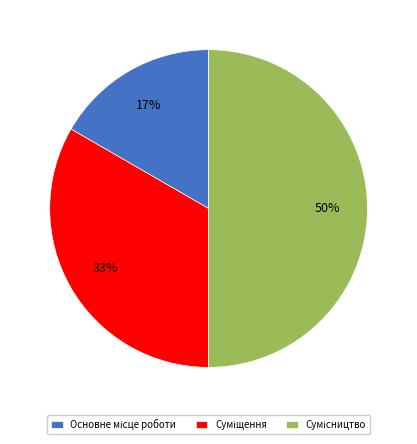

To the nearest percent, what is the difference between the largest and smallest slice percentages?

33%